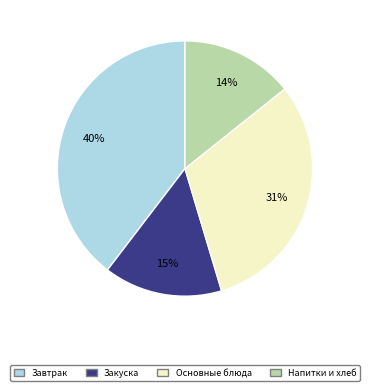

Is there a majority slice in this chart?

No